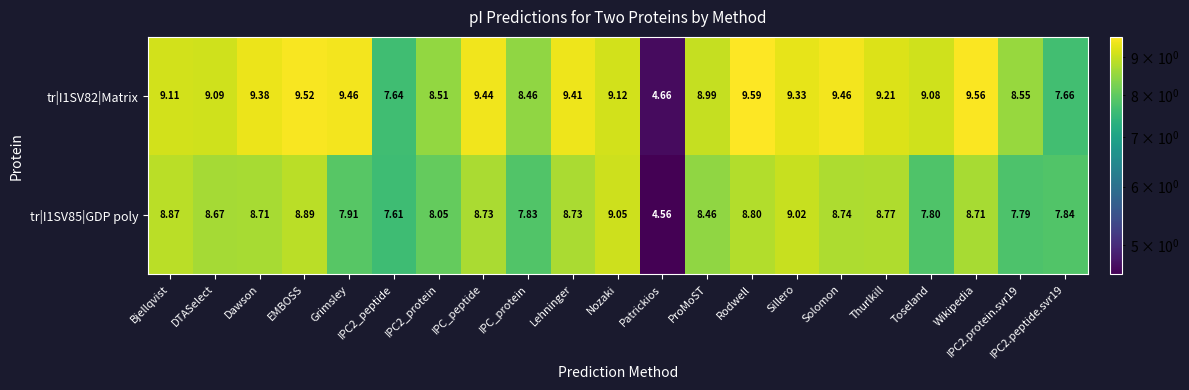

At which label does tr|I1SV82|Matrix first exceed 9?

Bjellqvist